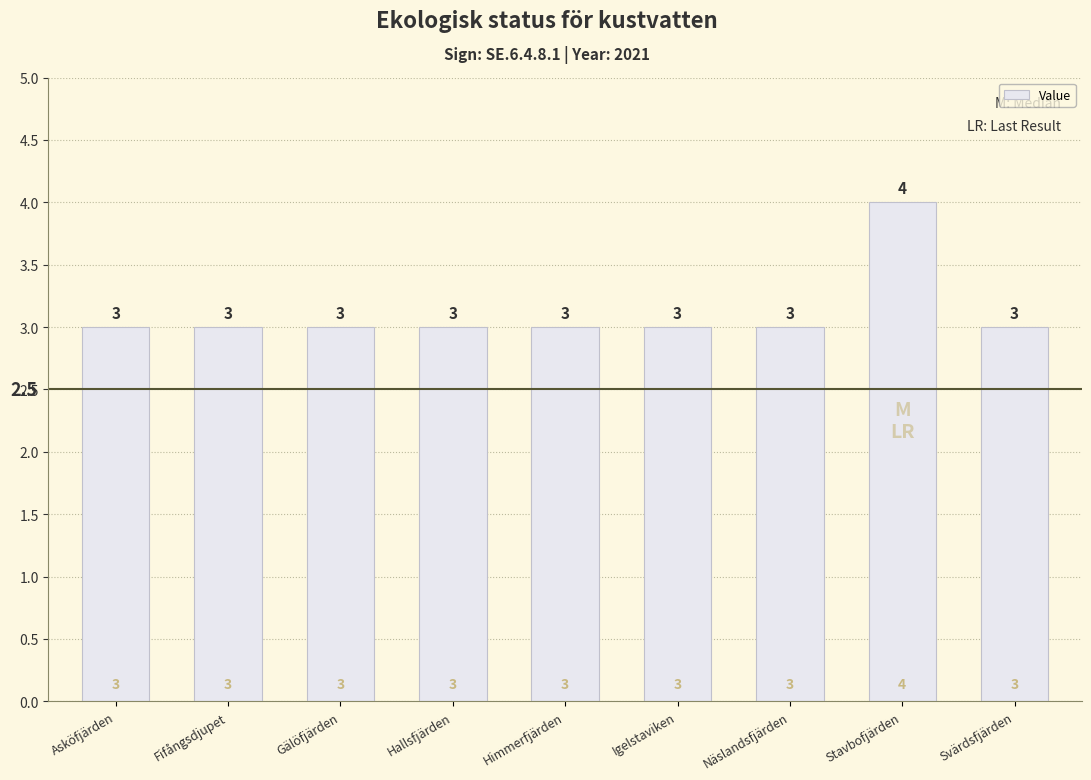

Is it true that the value at Hallsfjärden is 1?

False